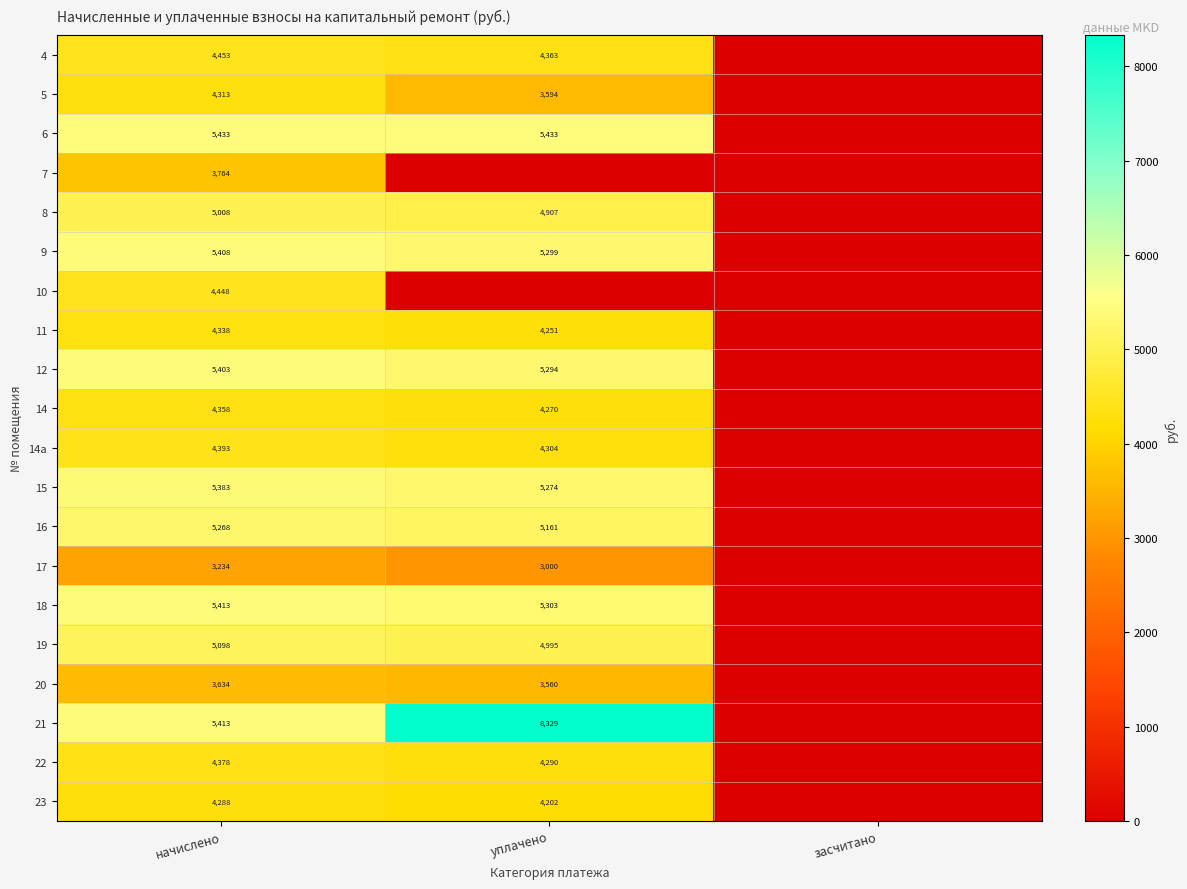

The value of 16 at уплачено is 9035. True or false?

False